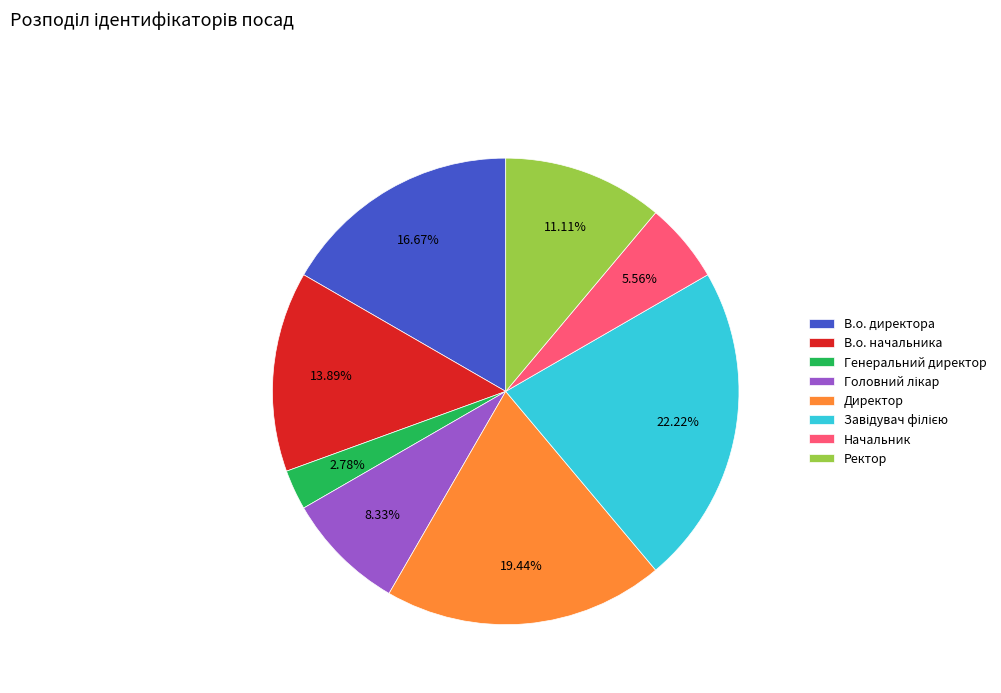

True or false: Генеральний директор accounts for 3% of the total.

True